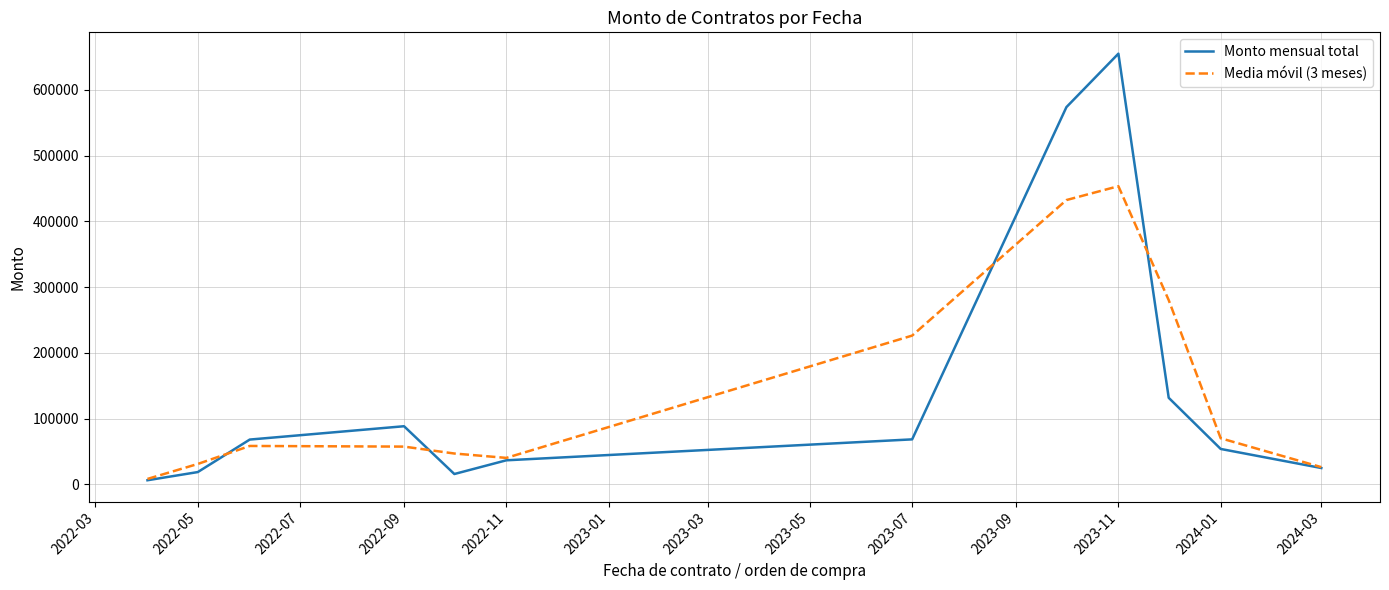

What is the average value of the Monto mensual total series?

145235.3